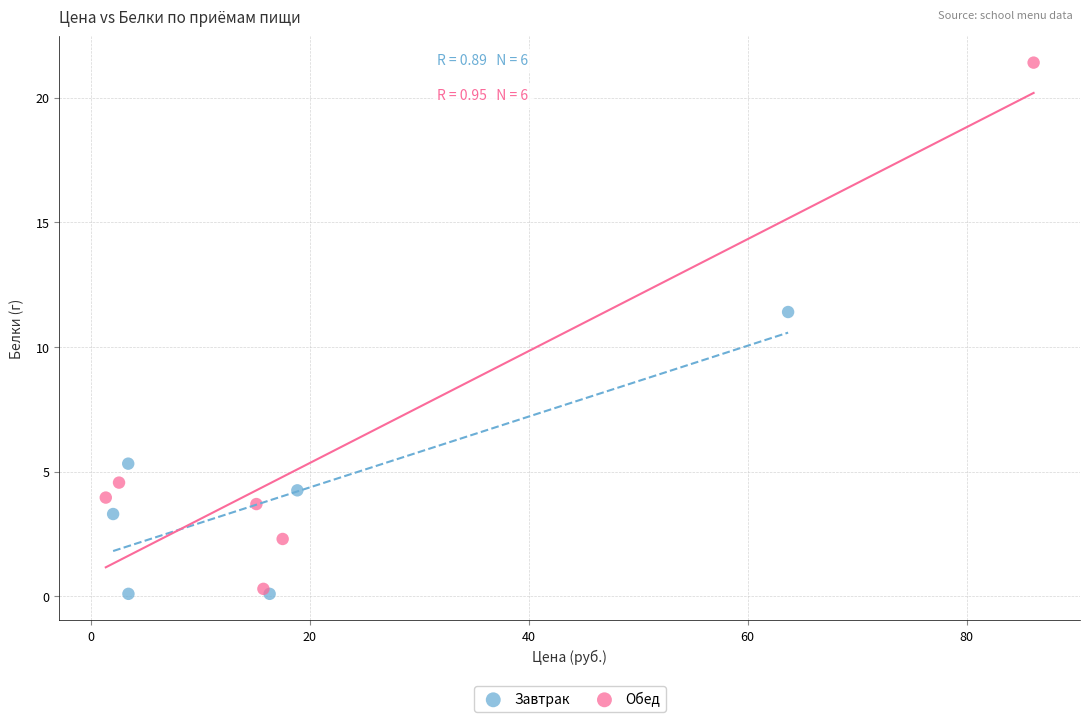

Which series contains the highest Y value?

Обед